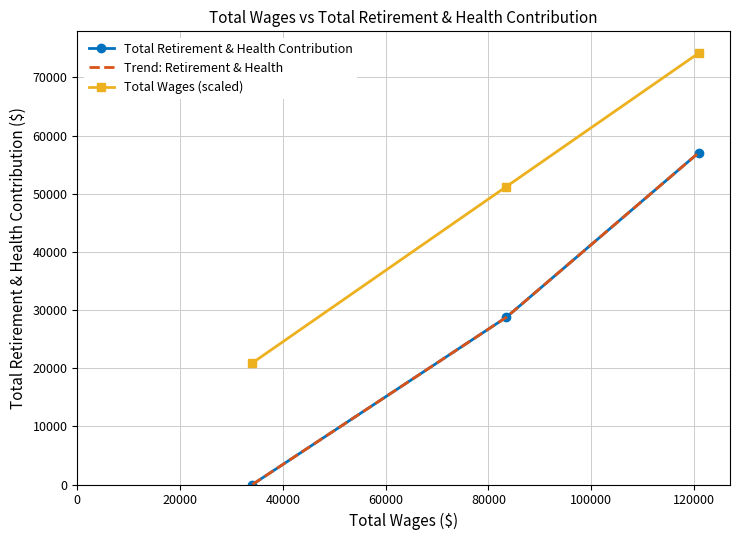

What is the value of the Total Wages (scaled) point at the 3rd from the left?

74224.8